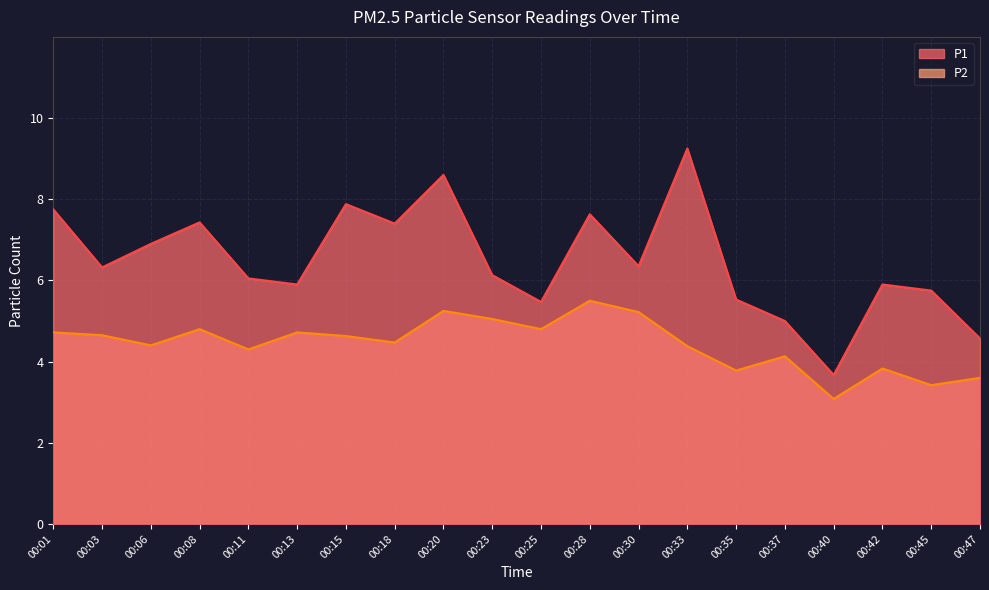

Is it true that P1 equals 5.5 at 00:35?

True